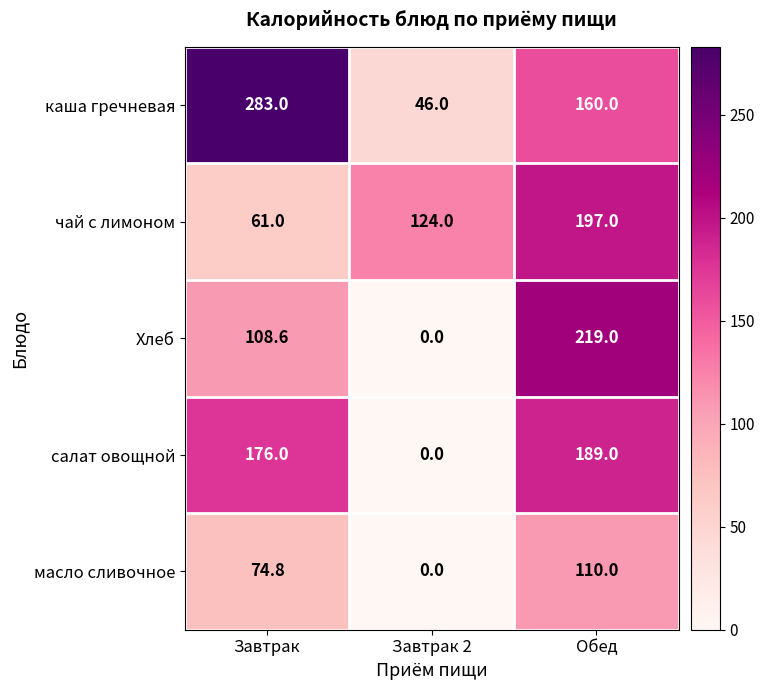

Read the каша гречневая value at Завтрак 2.

46.0